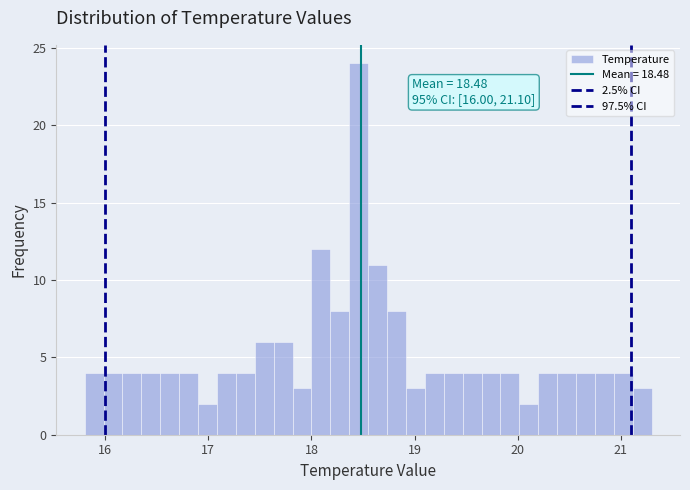

Around what value on the x-axis is the tallest bar? Give the approximate position of its centre, as read against the axis.

18.5